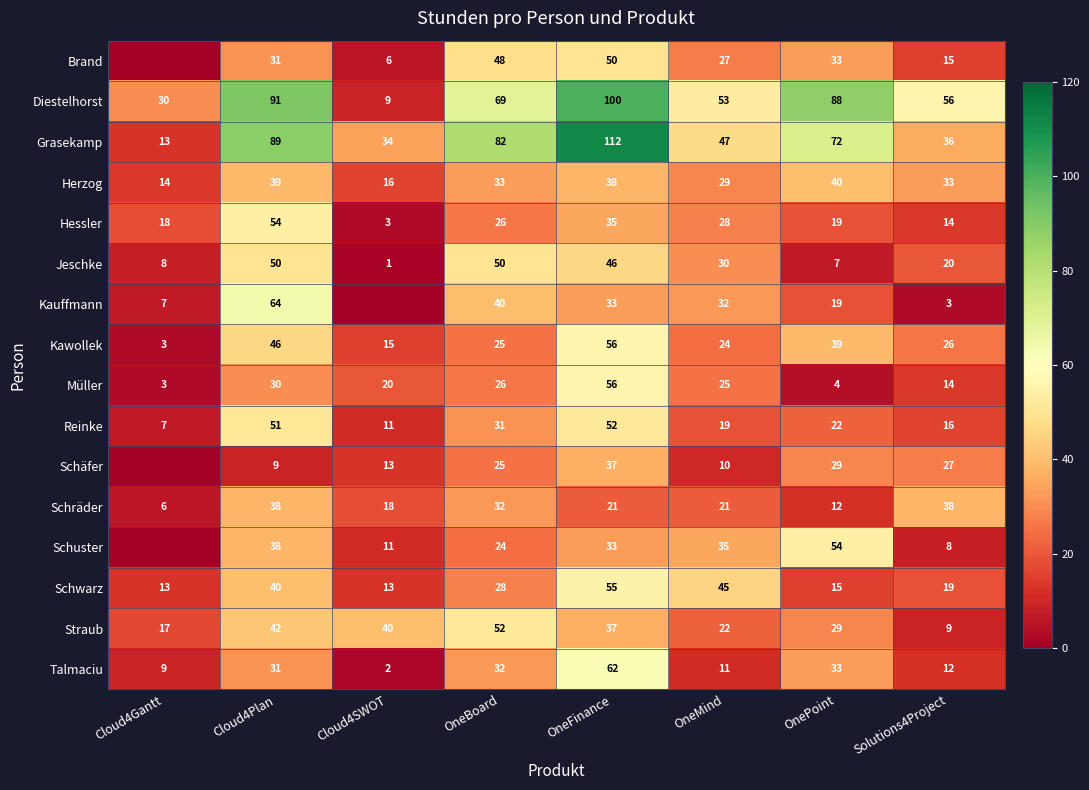

Is the value of Straub at OneFinance greater than the value of Jeschke at OneMind?

Yes